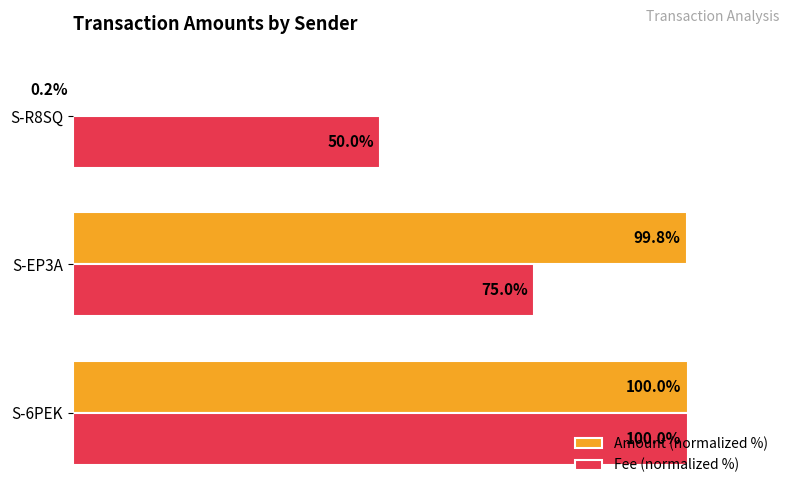

What are all the series names shown in the legend?

Amount (normalized %), Fee (normalized %)